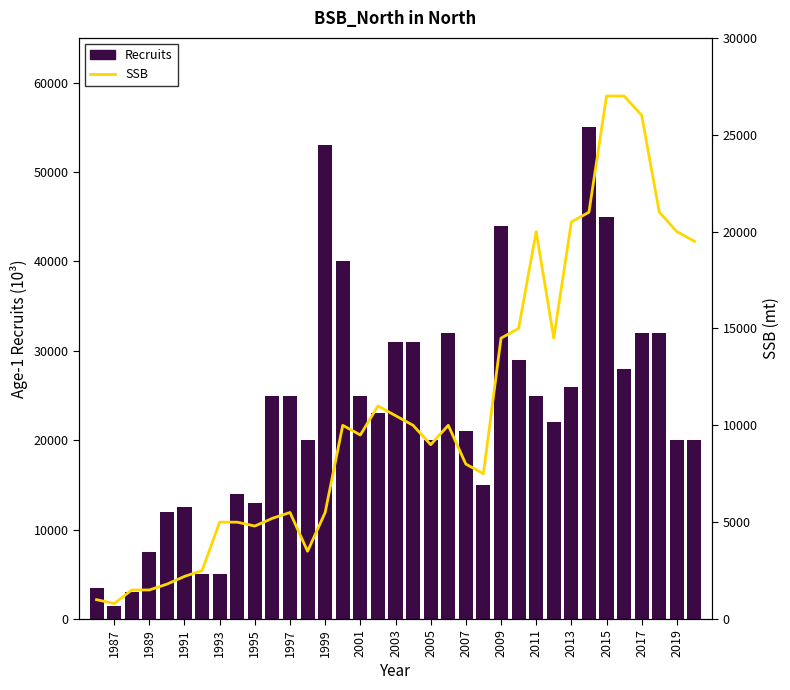

Reading left to right, extract all data points from this chart.

Recruits: 3500	1500	3000	7500	12000	12500	5000	5000	14000	13000	25000	25000	20000	53000	40000	25000	23000	31000	31000	20000	32000	21000	15000	44000	29000	25000	22000	26000	55000	45000	28000	32000	32000	20000	20000
SSB: 1000	800	1500	1500	1800	2200	2500	5000	5000	4800	5200	5500	3500	5500	10000	9500	11000	10500	10000	9000	10000	8000	7500	14500	15000	20000	14500	20500	21000	27000	27000	26000	21000	20000	19500